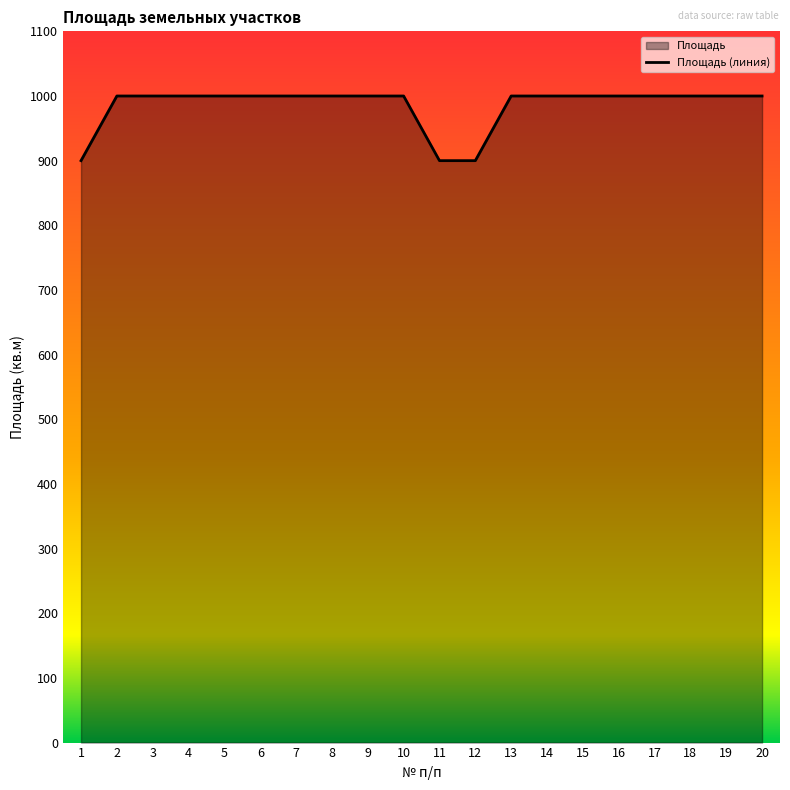

What is the value of the 7th point from the left?

1000